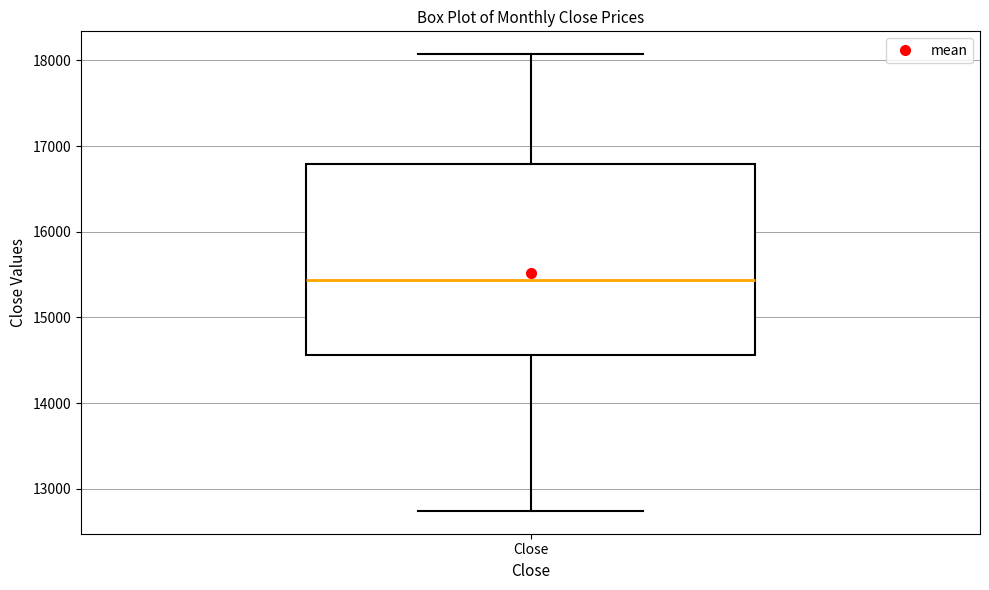

Transcribe this box plot: give where the median line is, the range the box spans, and where the two whiskers end, as read against the y-axis. The values are not printed on the chart, so give them approximately, as read against the axis.

median 15400, box 14600 to 16800, whiskers 12700 to 18100